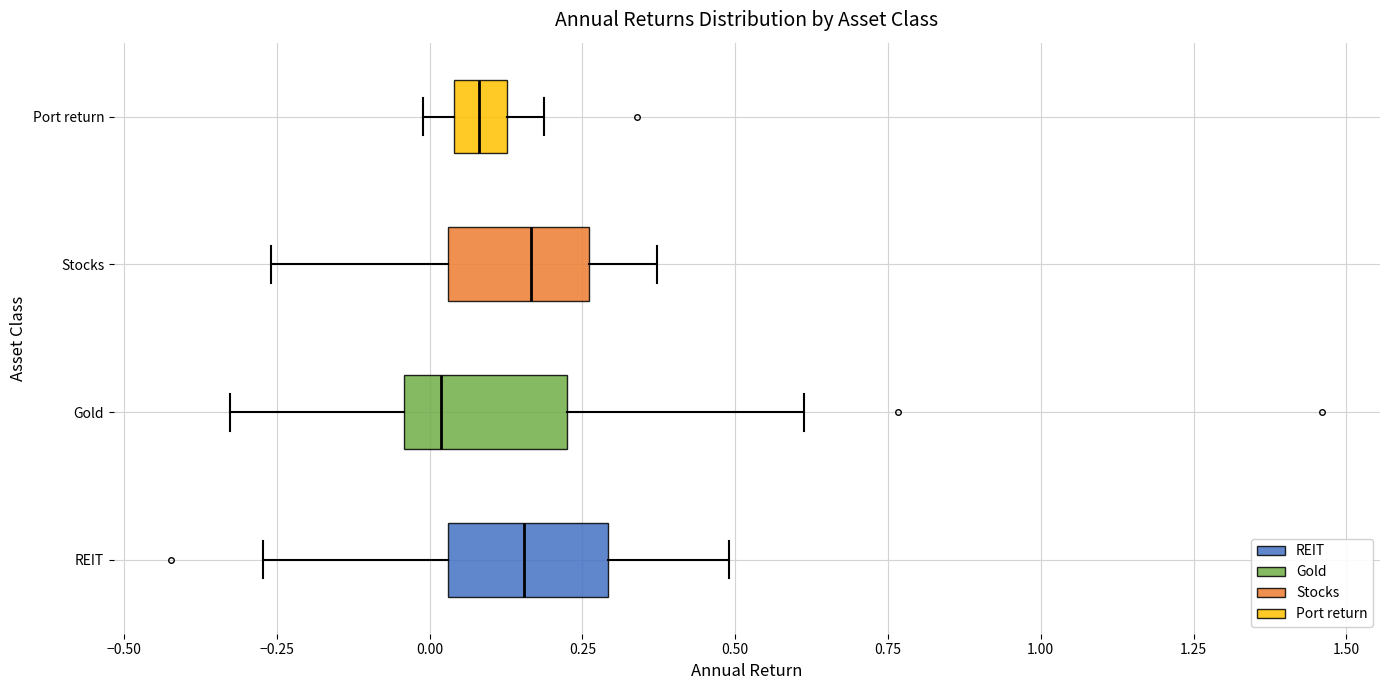

Where does the right whisker of the box for REIT end on the x-axis? The values are not printed on the chart, so give them approximately, as read against the axis.

0.50